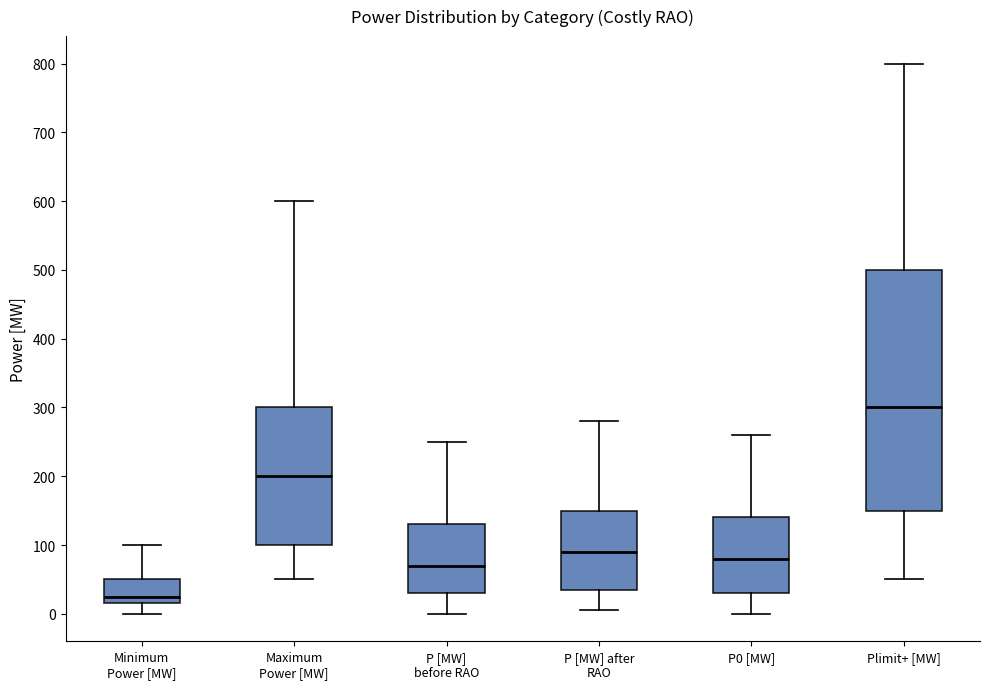

Where does the upper whisker of the box for P [MW] after RAO end on the y-axis? The values are not printed on the chart, so give them approximately, as read against the axis.

280